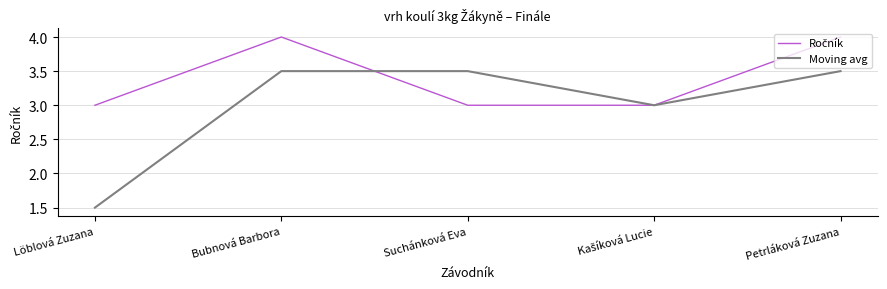

The Moving avg series shows 3.5 at Petrláková Zuzana. True or false?

True